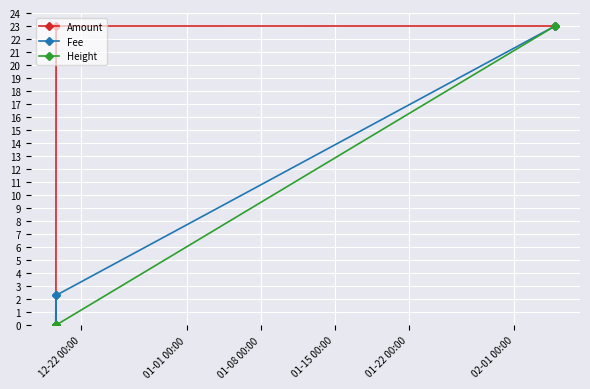

How many intersections are there between Amount and Height?

2